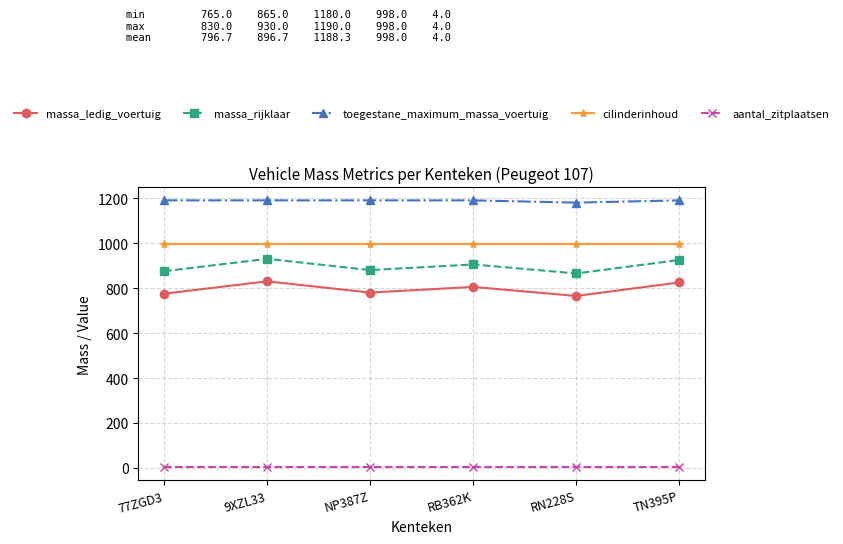

What is the label of the 1st point from the left?

77ZGD3